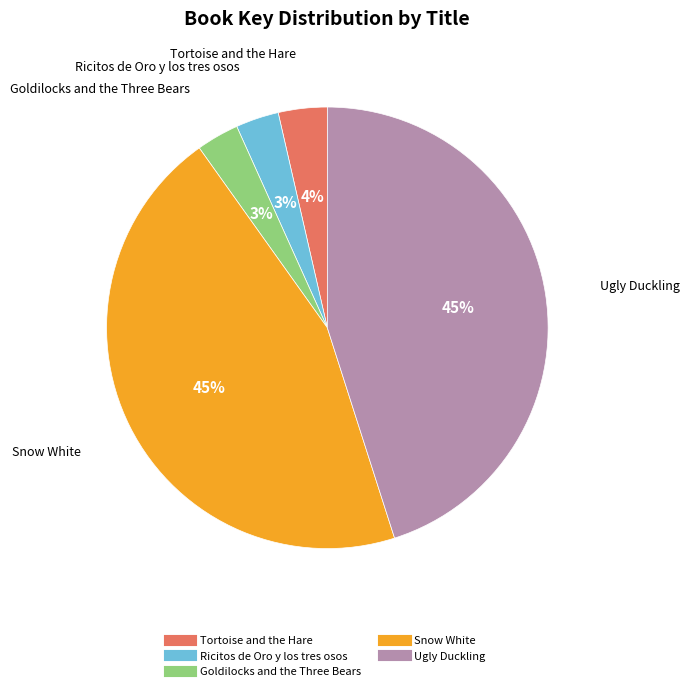

What percentage is the Goldilocks and the Three Bears slice, to the nearest percent?

3%